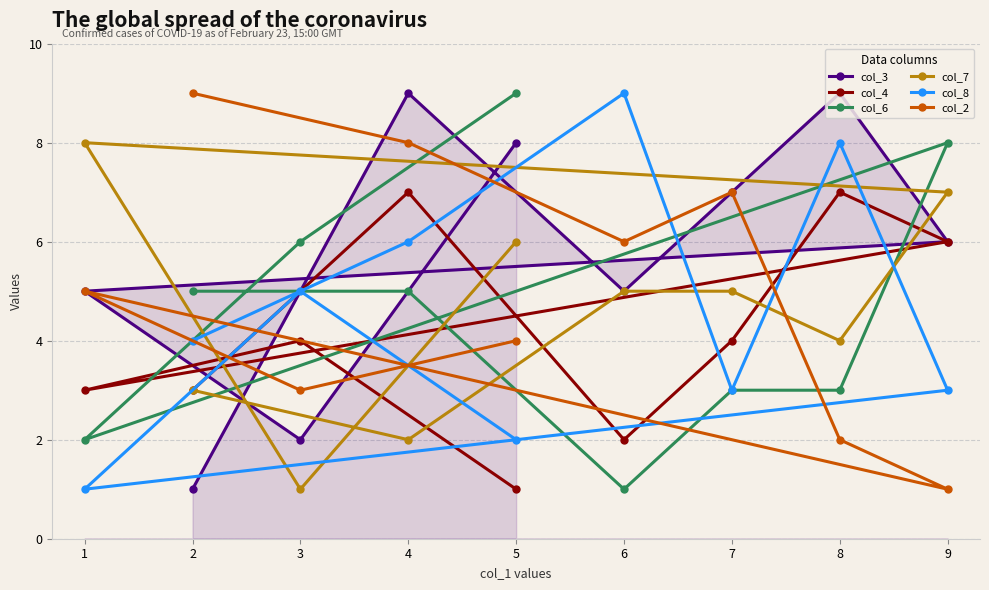

Is it true that col_2 equals 4 at 7?

False